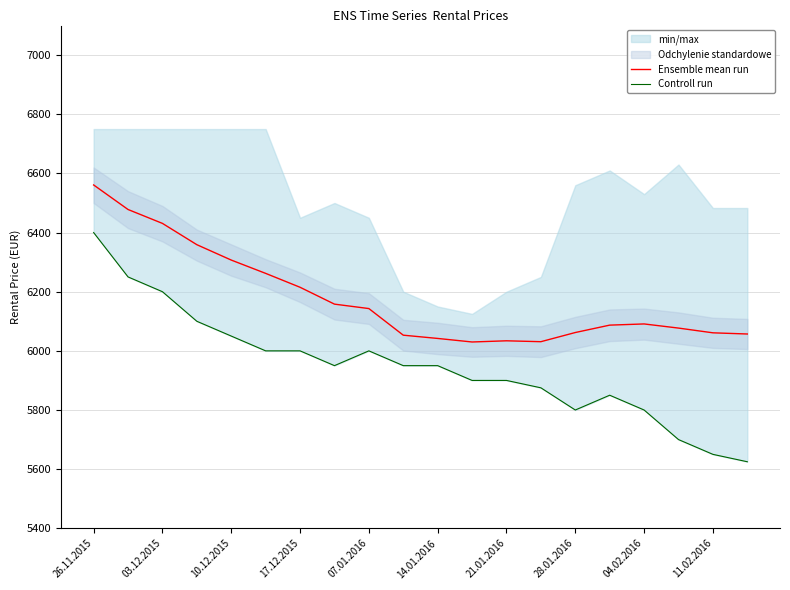

What is the difference between the maximum and second lowest values in the Ensemble mean run series?

530